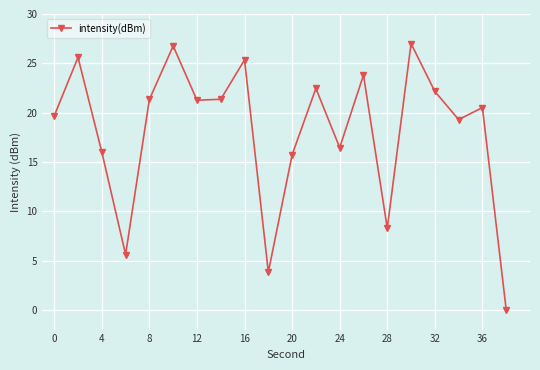

How many points are lower than both their immediate neighbors (excluding endpoints)?

6